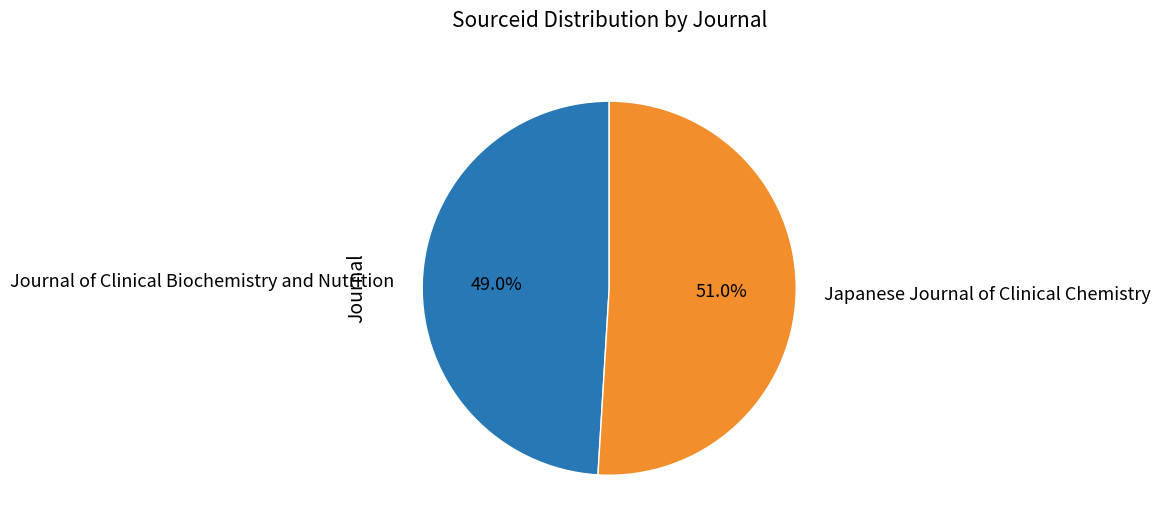

What percentage do Japanese Journal of Clinical Chemistry and Journal of Clinical Biochemistry and Nutrition together represent?

100.0%